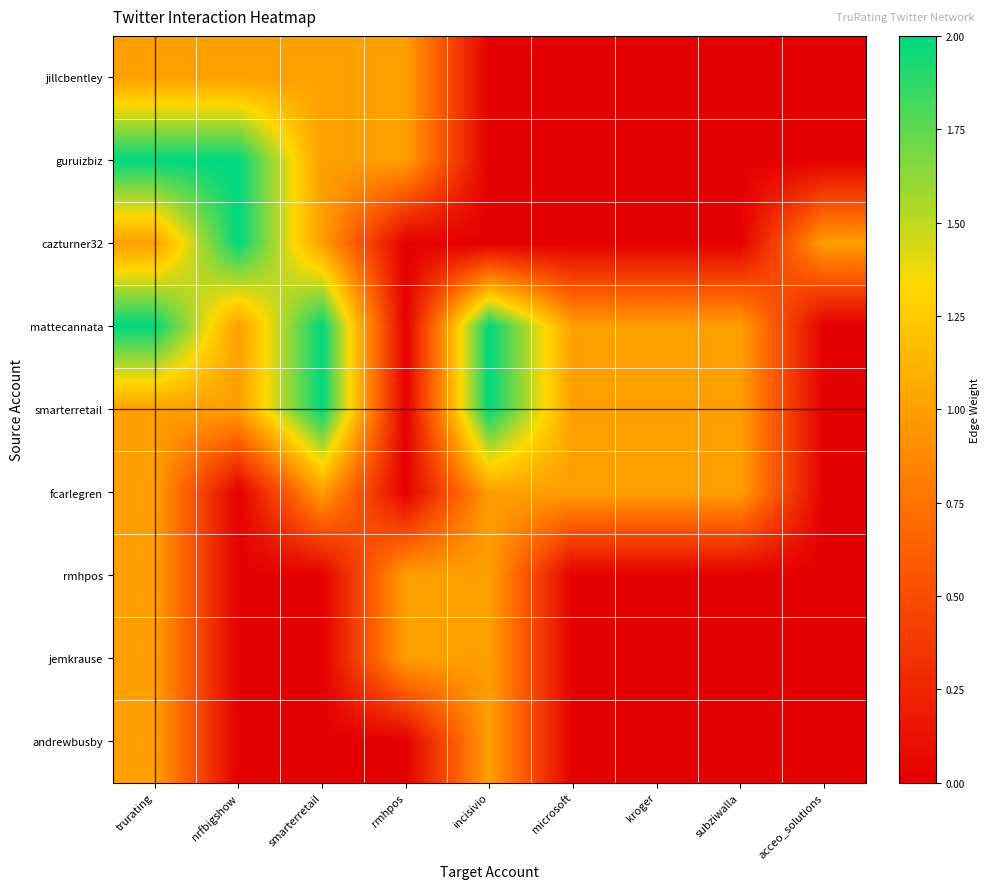

What is the spread (max minus min) of values at rmhpos?

1